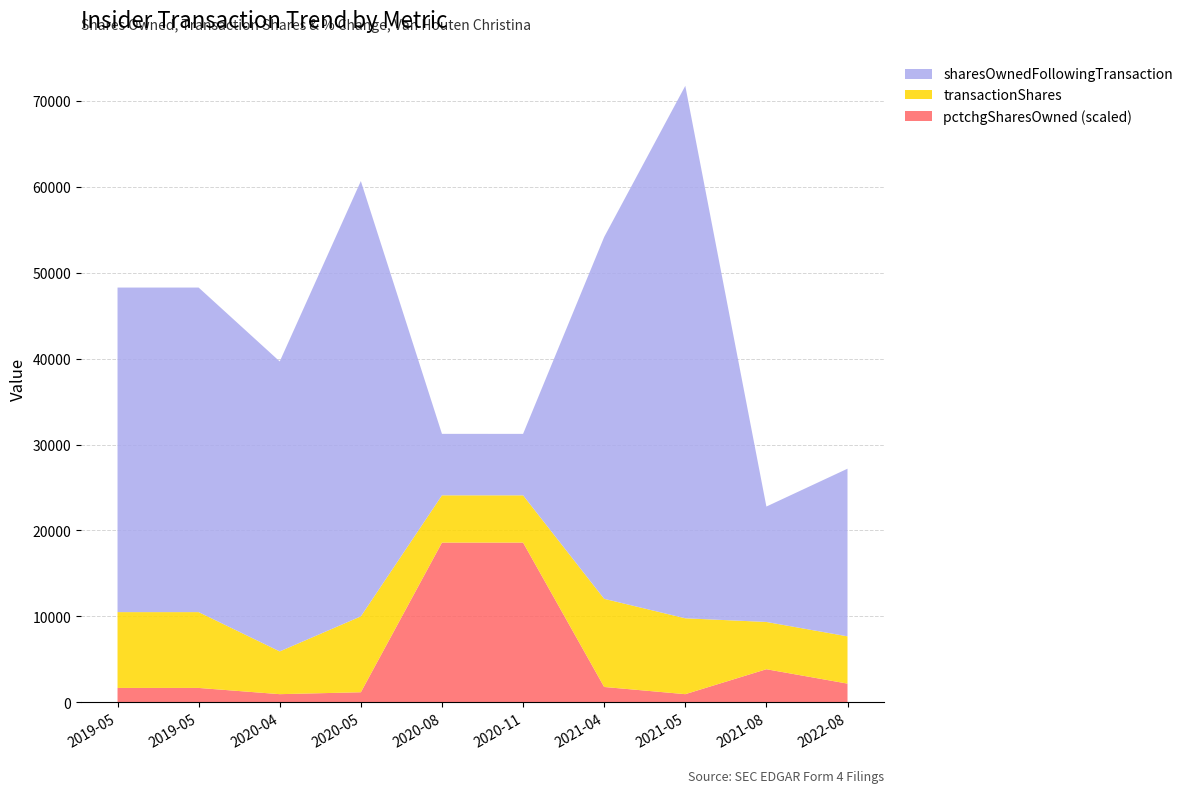

Reading left to right, transcribe all the data shown in this chart.

sharesOwnedFollowingTransaction: 37767	37767	33742	50657	7154	7151	42107	61959	13431	19510
transactionShares: 8824	8824	4976	8830	5500	5500	10258	8830	5500	5500
pctchgSharesOwned: 30	30	17	21	333	333	32	17	69	39